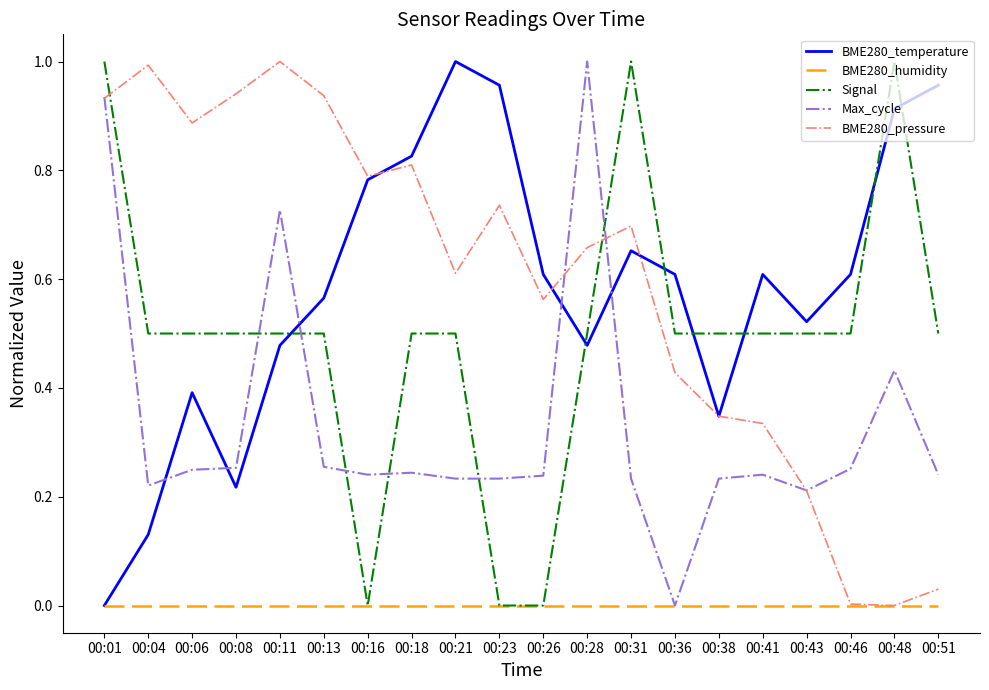

Does the chart have visible grid lines?

No